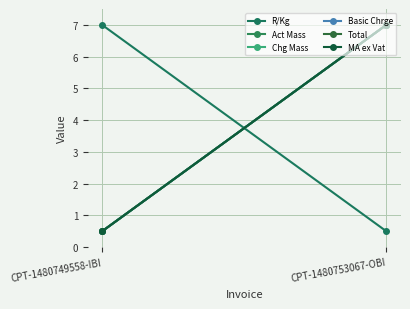

What is the label of the 1st point from the left?

CPT-1480749558-IBI